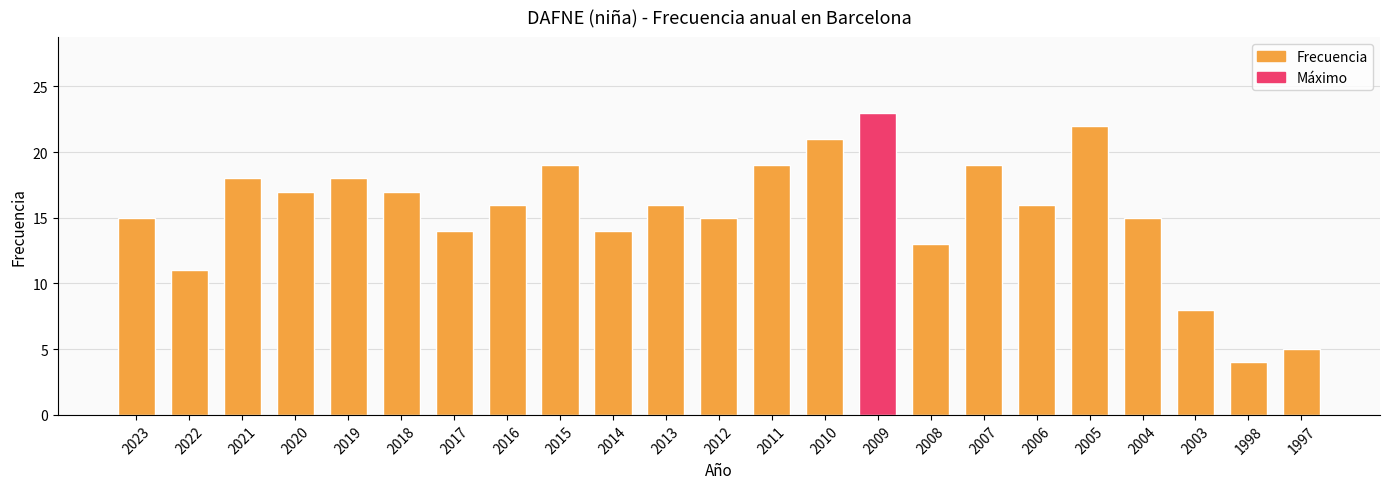

True or false: the data shows 21 at 2004.

False